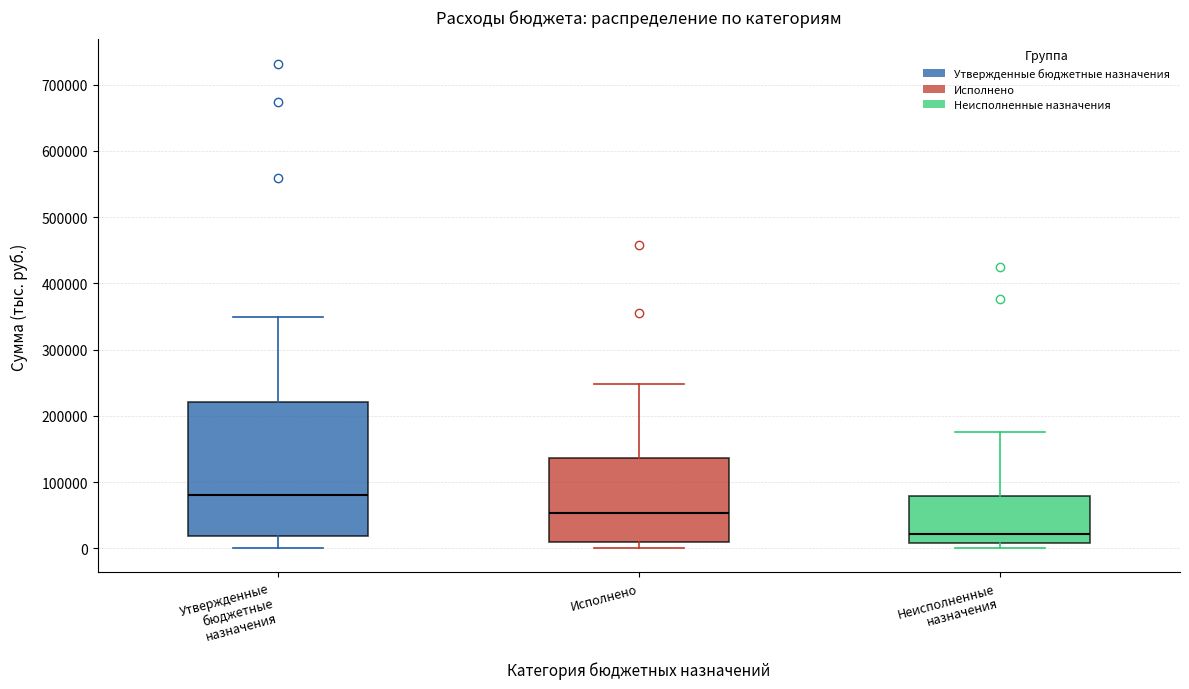

Reading left to right, transcribe this box plot: for each box, give where its median line is, the range the box spans, and where its two whiskers end, as read against the y-axis. The values are not printed on the chart, so give them approximately, as read against the axis.

Утвержденные бюджетные назначения: median 80000, box 20000 to 220000, whiskers 0 to 350000
Исполнено: median 50000, box 10000 to 140000, whiskers 0 to 250000
Неисполненные назначения: median 20000, box 10000 to 80000, whiskers 0 to 180000